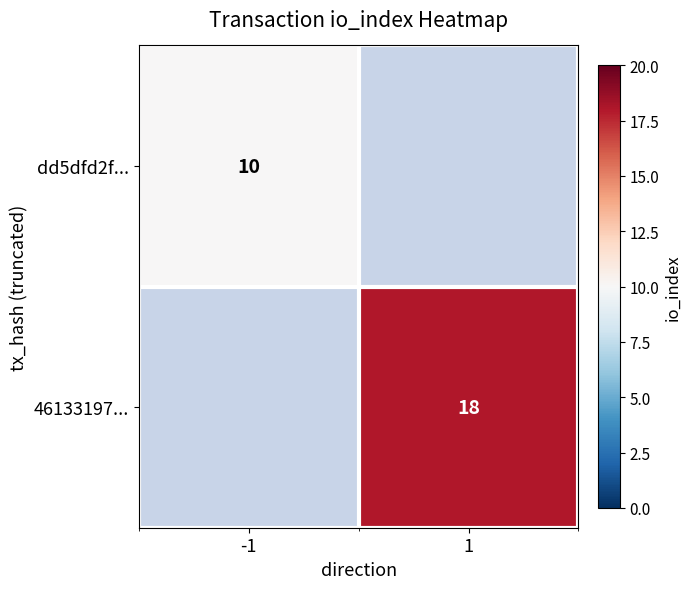

What is the minimum value shown in the chart?

10.0